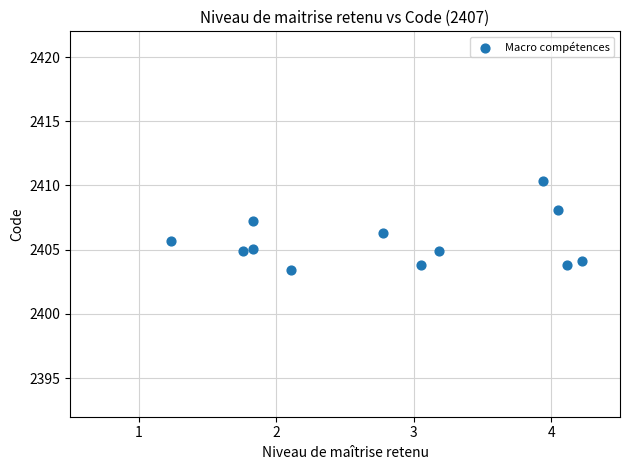

What is the average X value?

2.8